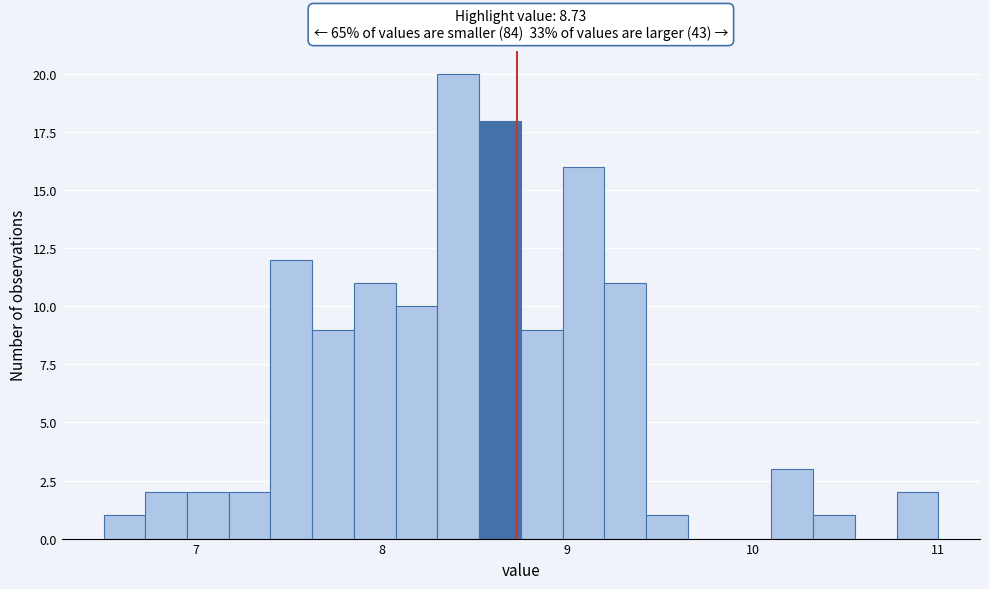

Around what value on the x-axis is the tallest bar? Give the approximate position of its centre, as read against the axis.

8.4